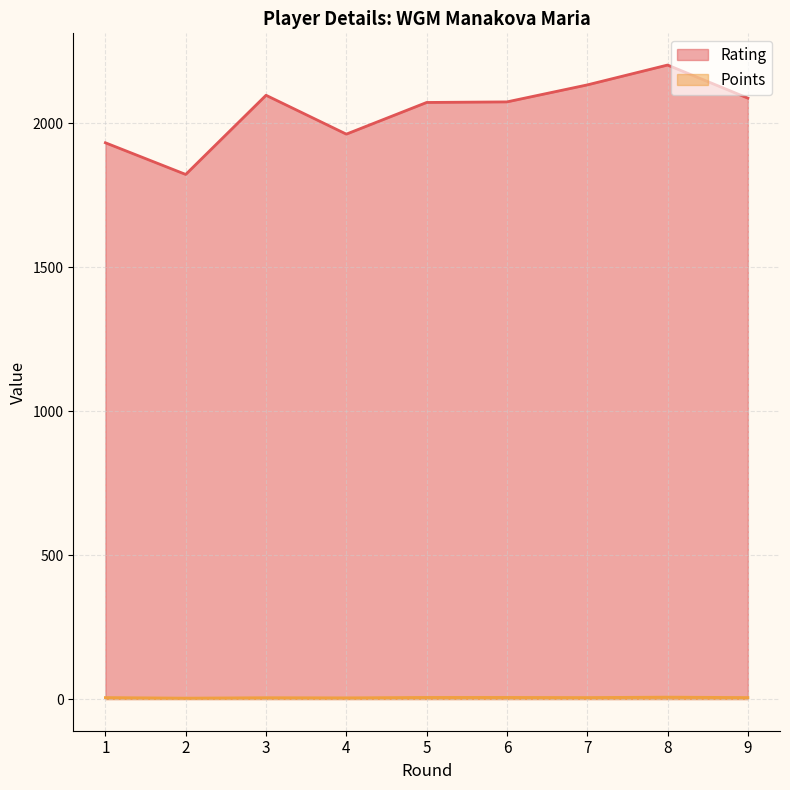

What is the greatest value displayed?

2202.0